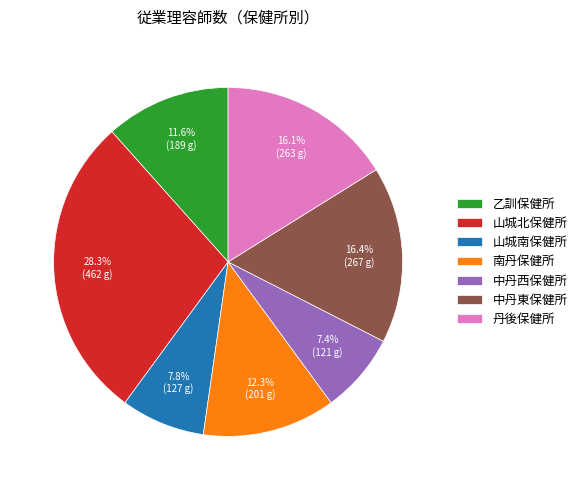

Is it true that 中丹東保健所 is 16% of the pie?

True